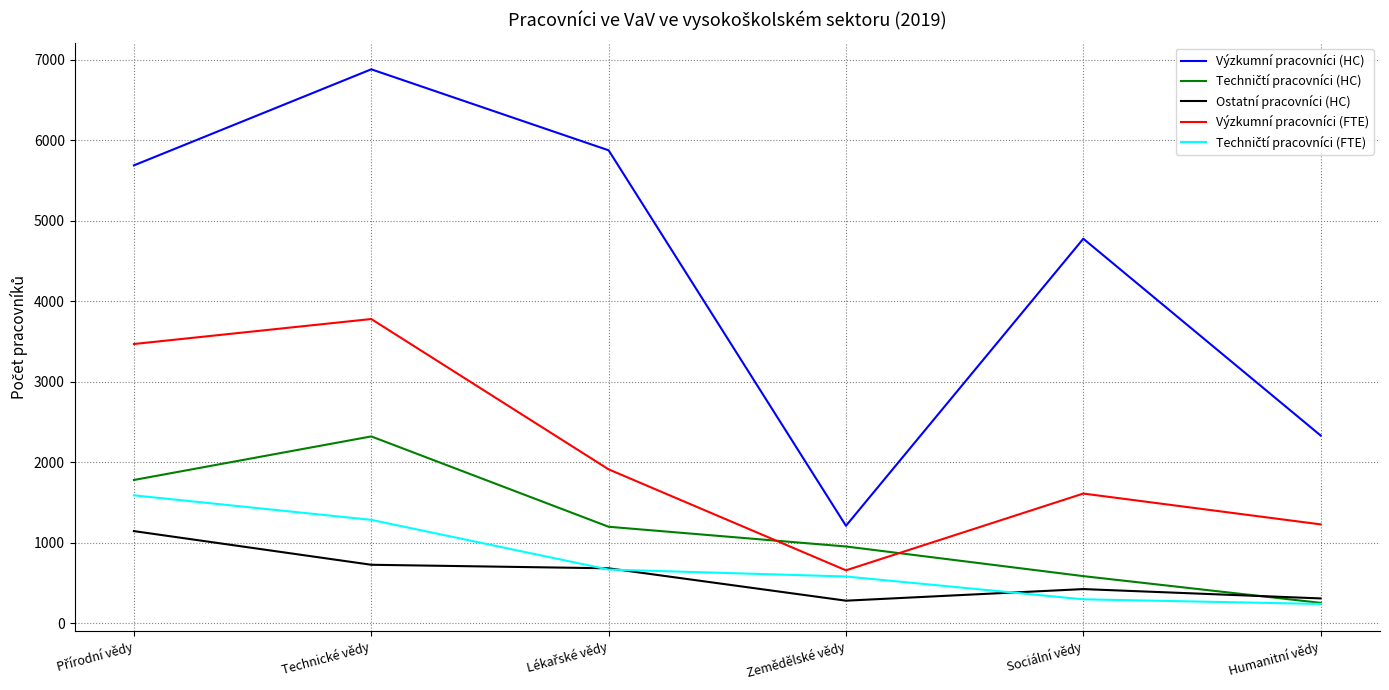

What position from the right is Technické vědy?

5